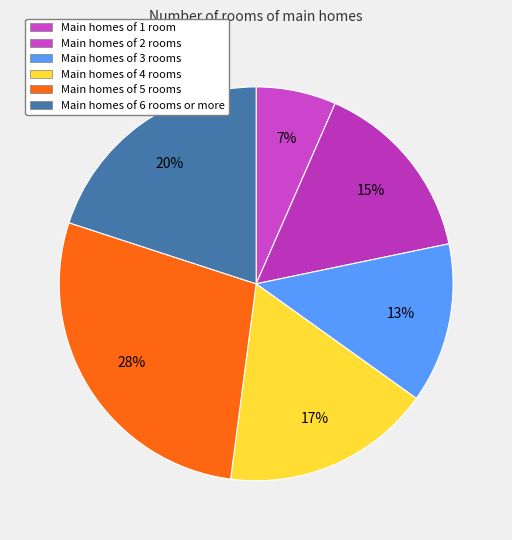

Does any single category account for the majority?

No